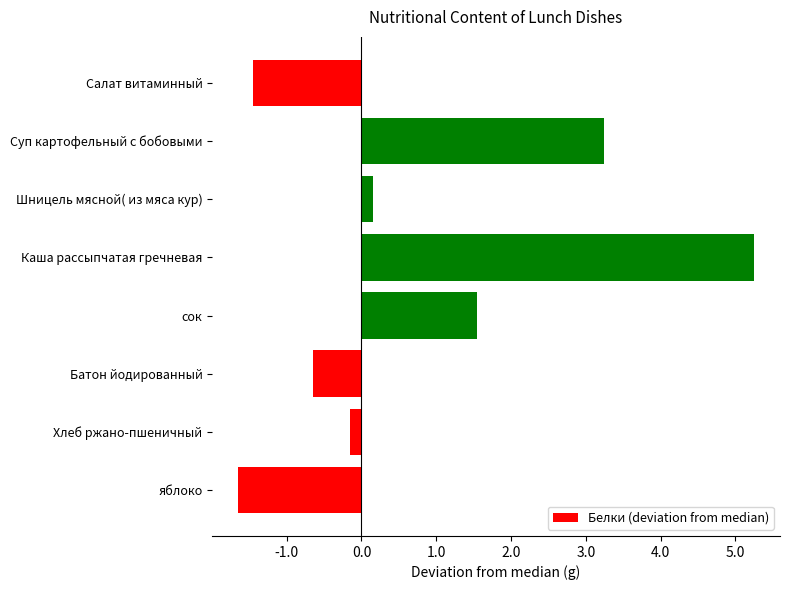

How many positive values are there?

4